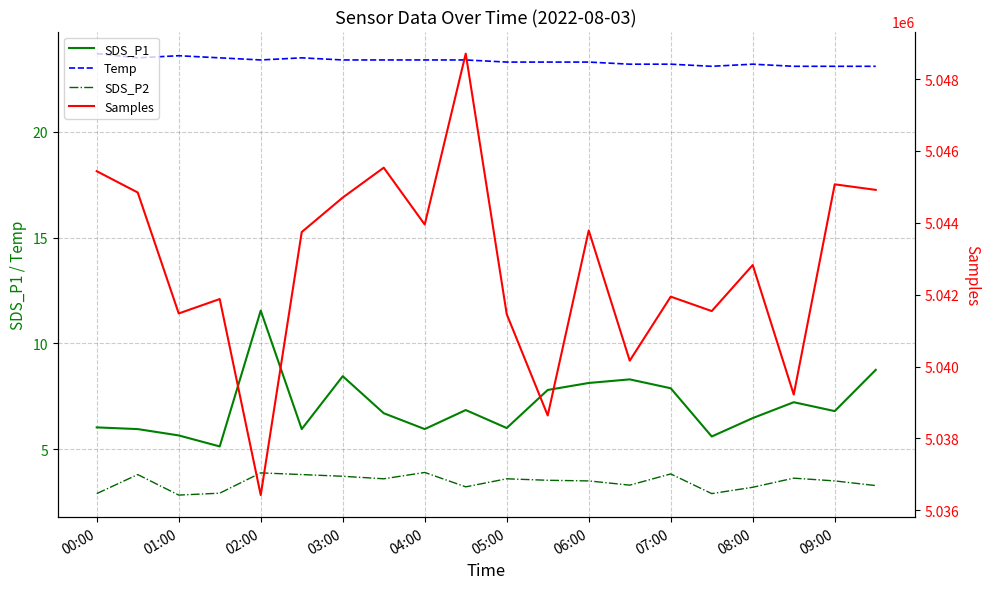

Is the value of Samples at 03:00 greater than the value of SDS_P1 at 10?

Yes